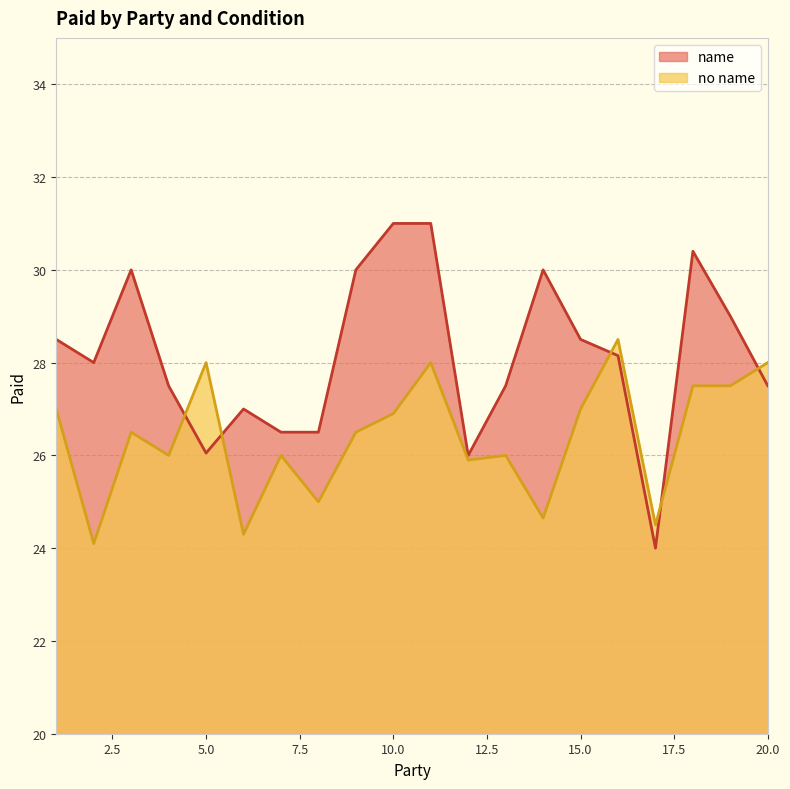

Is the value of no name at 17 greater than the value of name at 19?

No